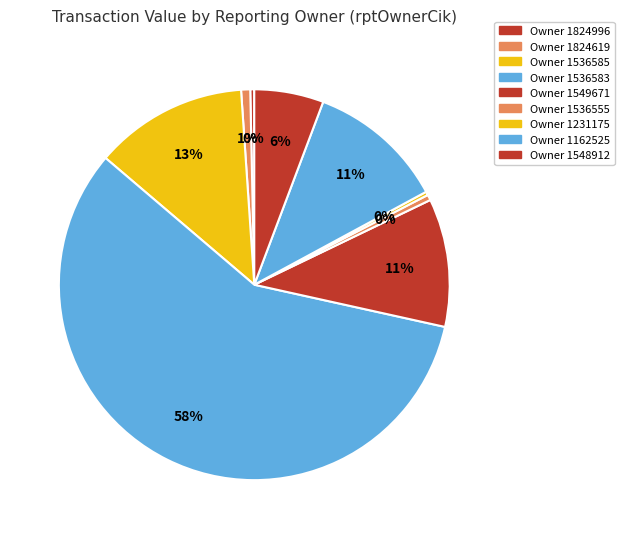

How many segments does this pie chart have?

9